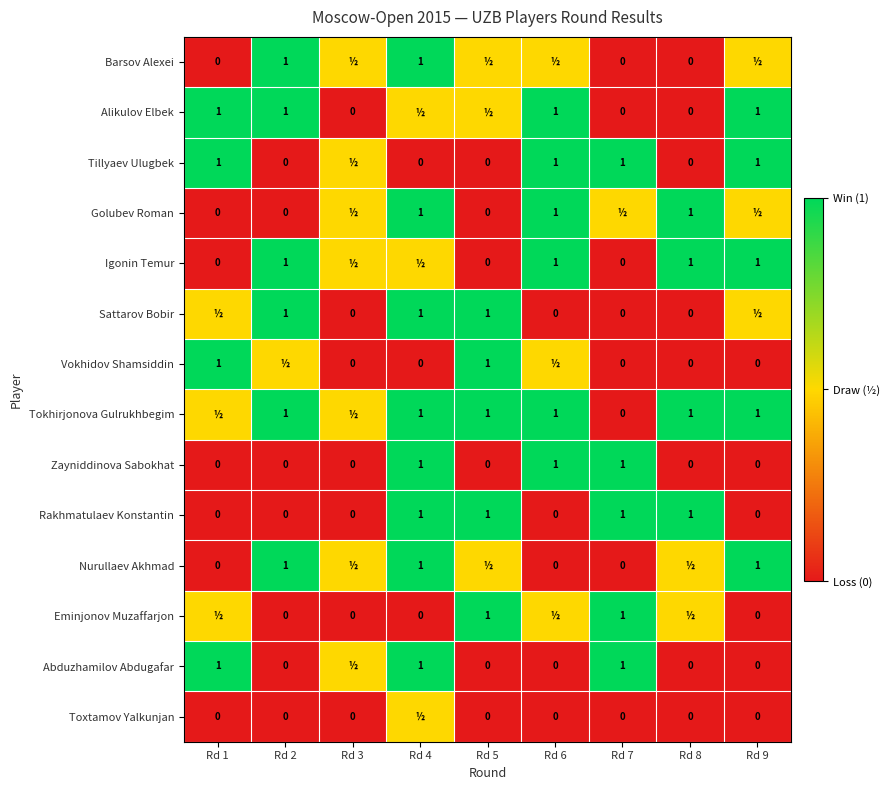

What is the difference between the second highest and second lowest values in the Zayniddinova Sabokhat series?

1.0